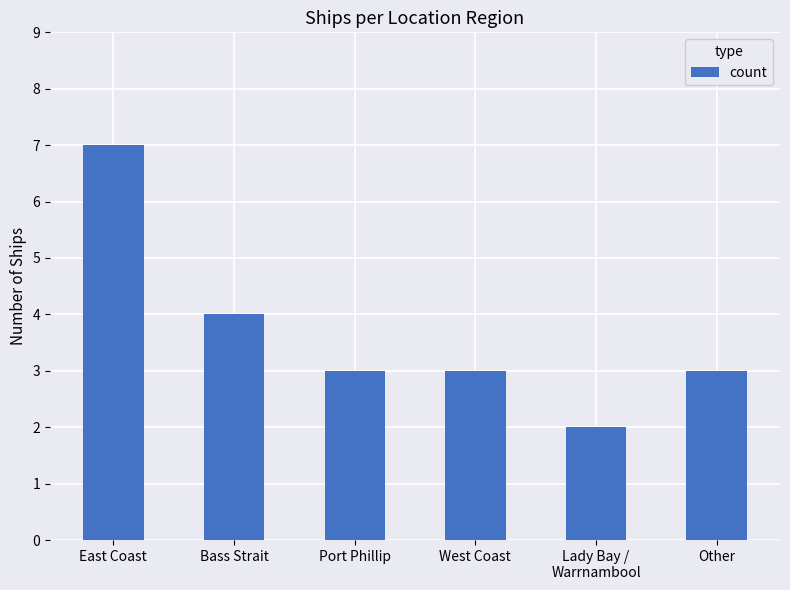

True or false: the data shows 1 at West Coast.

False